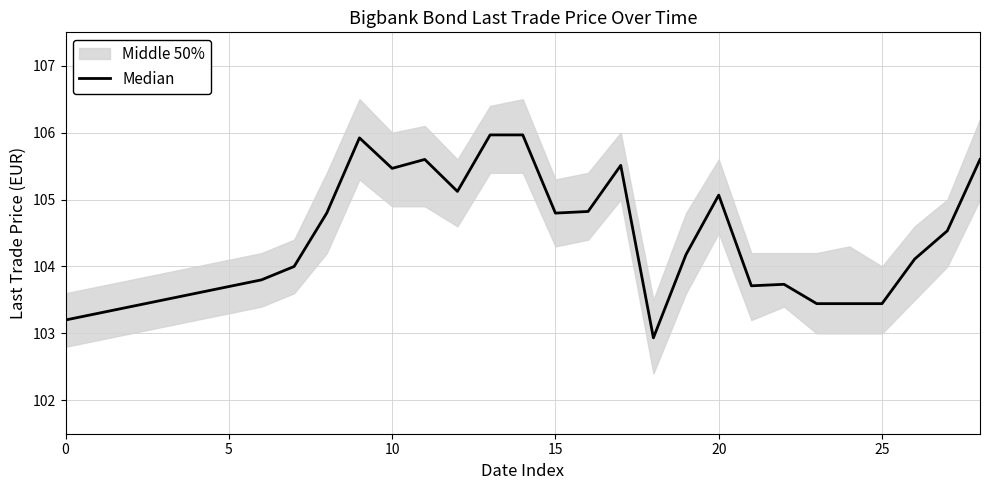

Between 24 and 22, which is larger?

22